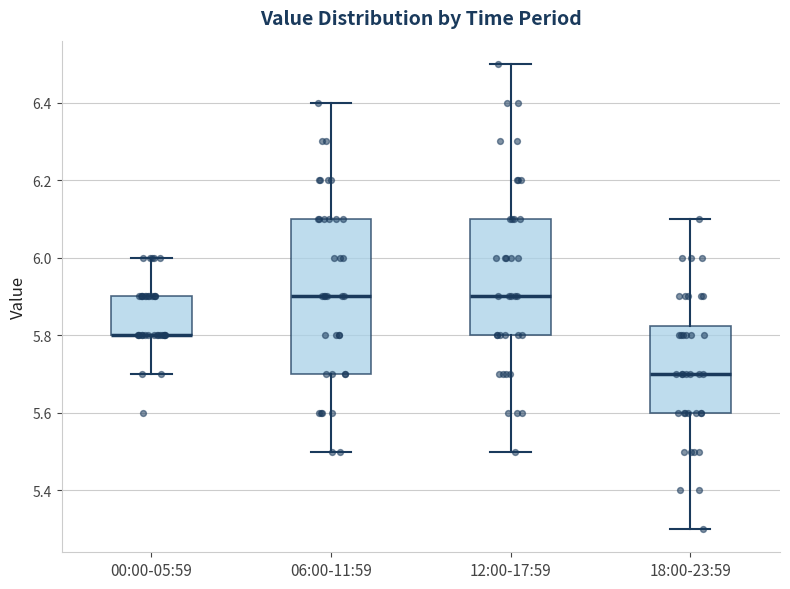

Where does the lower whisker of the box for 18:00-23:59 end on the y-axis? The values are not printed on the chart, so give them approximately, as read against the axis.

5.30